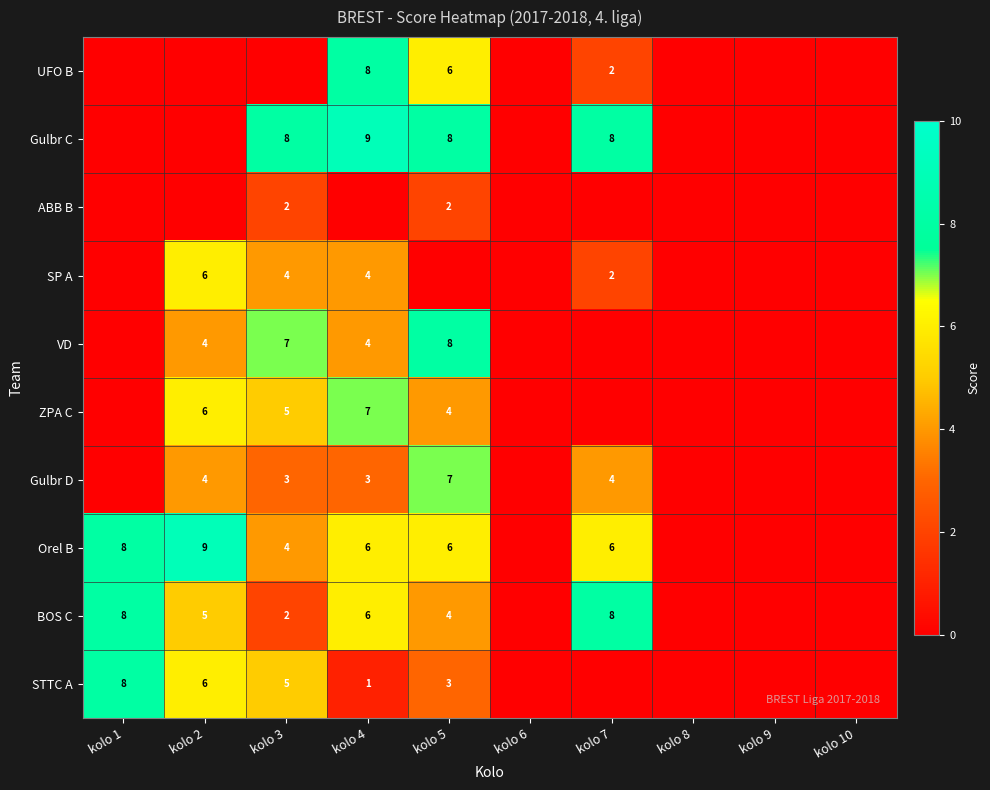

The BOS C series shows 3 at kolo 1. True or false?

False